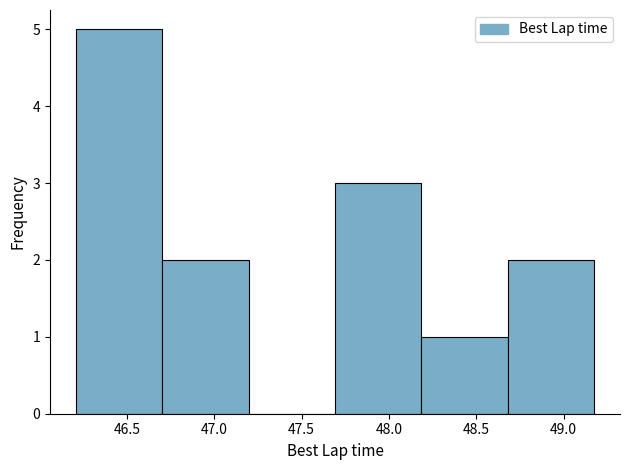

Over which range of the x-axis is the bar tallest?

46.2 to 46.7